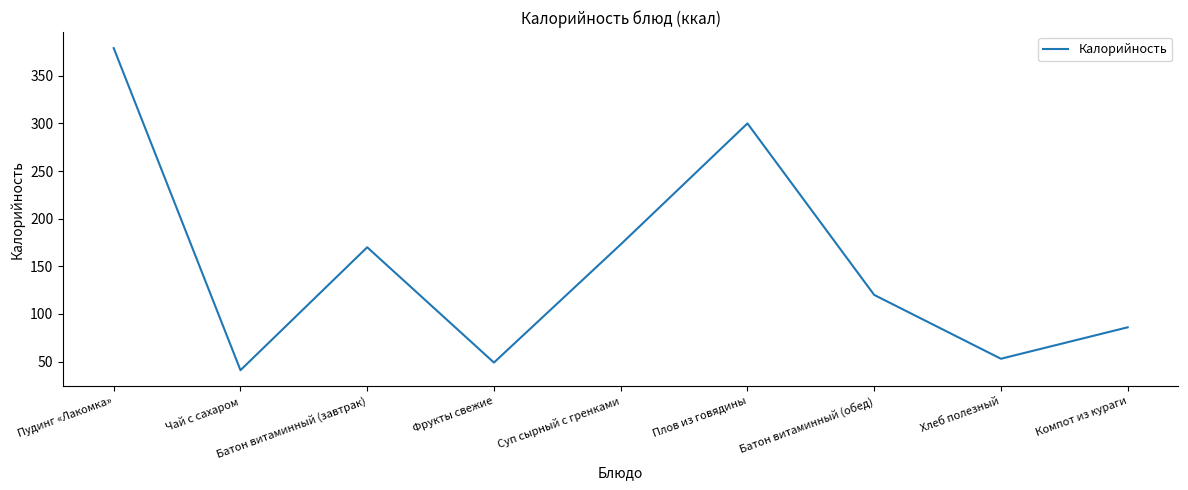

What is the approximate value at Чай с сахаром?

41